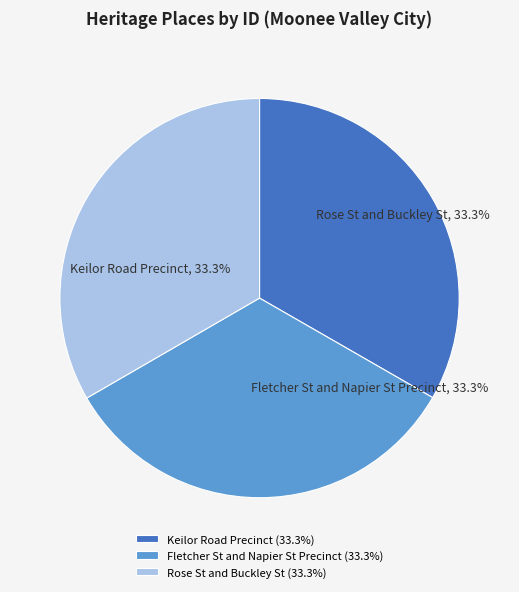

Is the sum of Fletcher St and Napier St Precinct and Keilor Road Precinct greater than half?

Yes